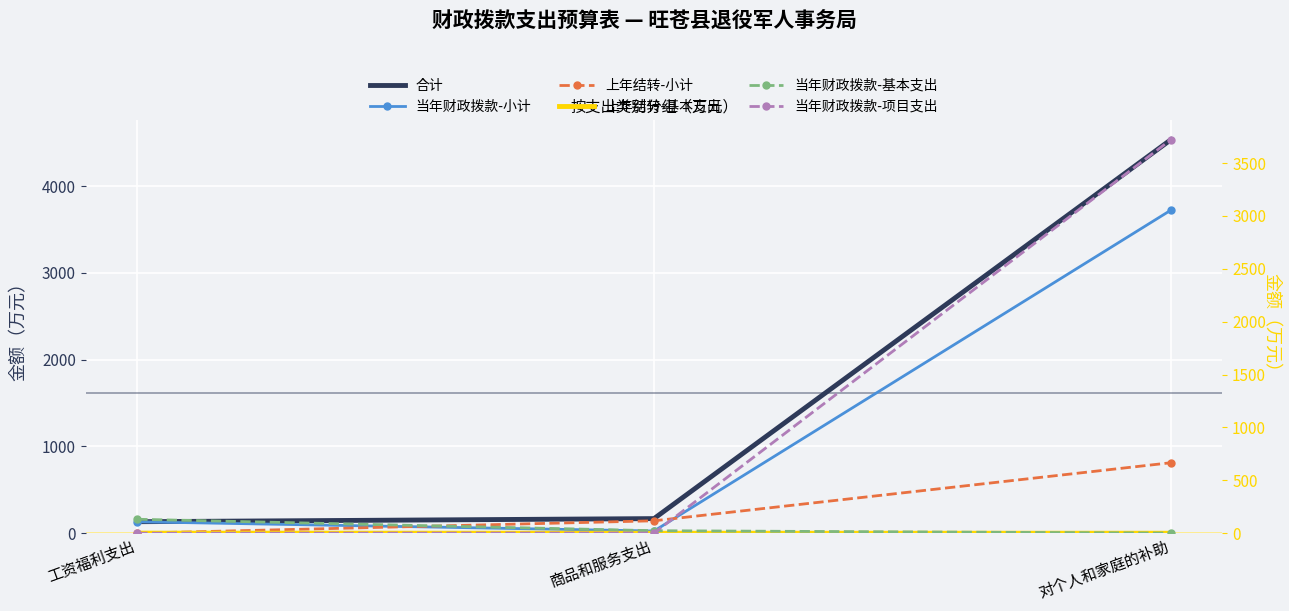

Count the number of data series in this chart.

6